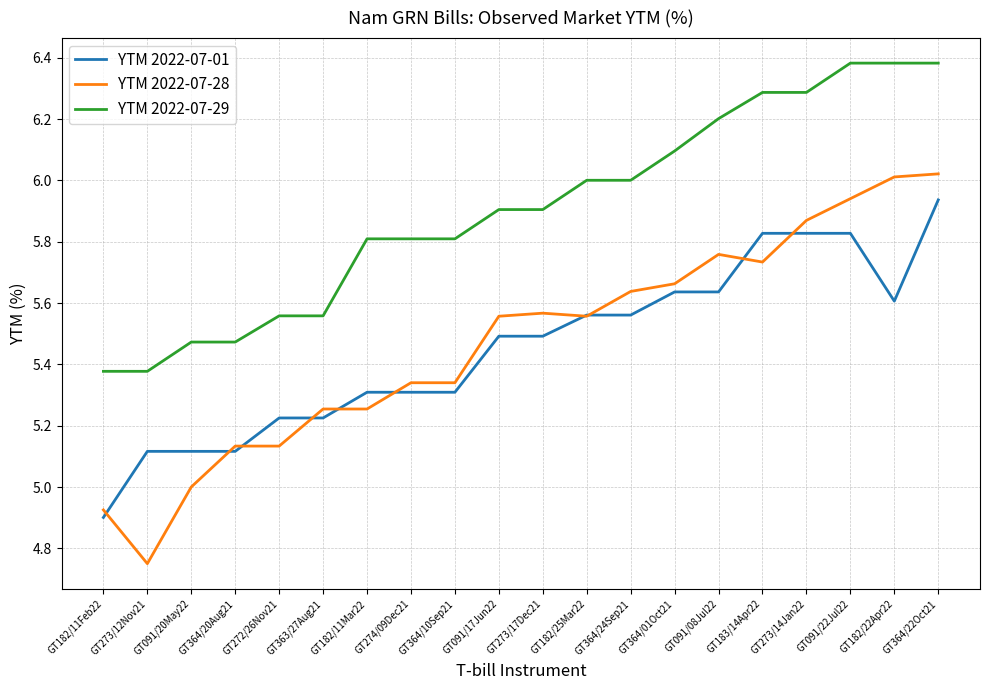

What position from the left is GT364/24Sep21?

13